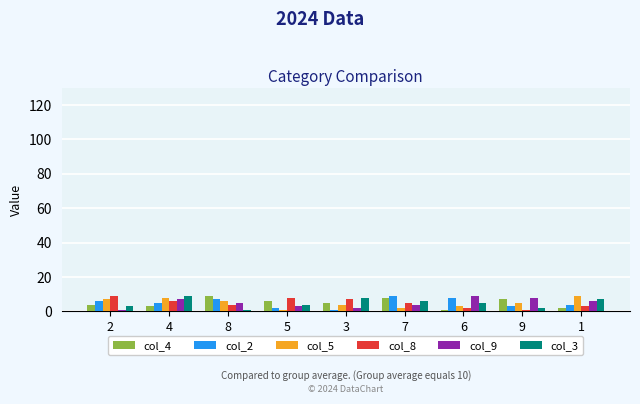

The value of col_2 at 2 is 6. True or false?

True